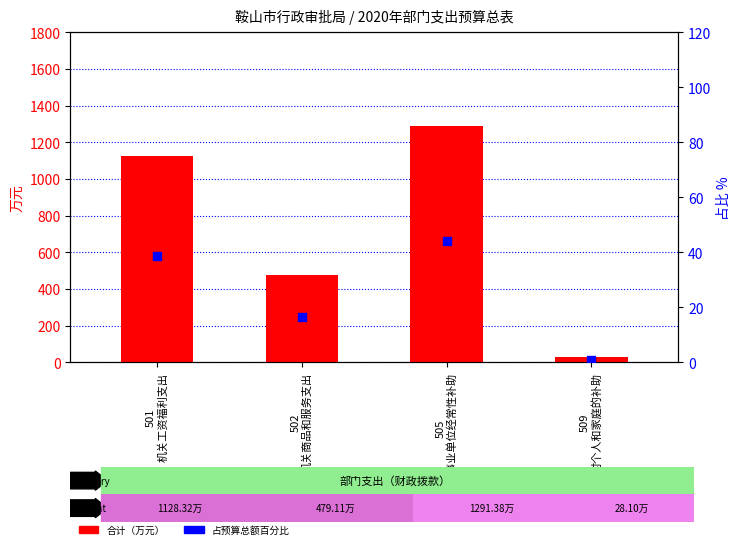

Which series has the largest total across all categories?

合计（万元）